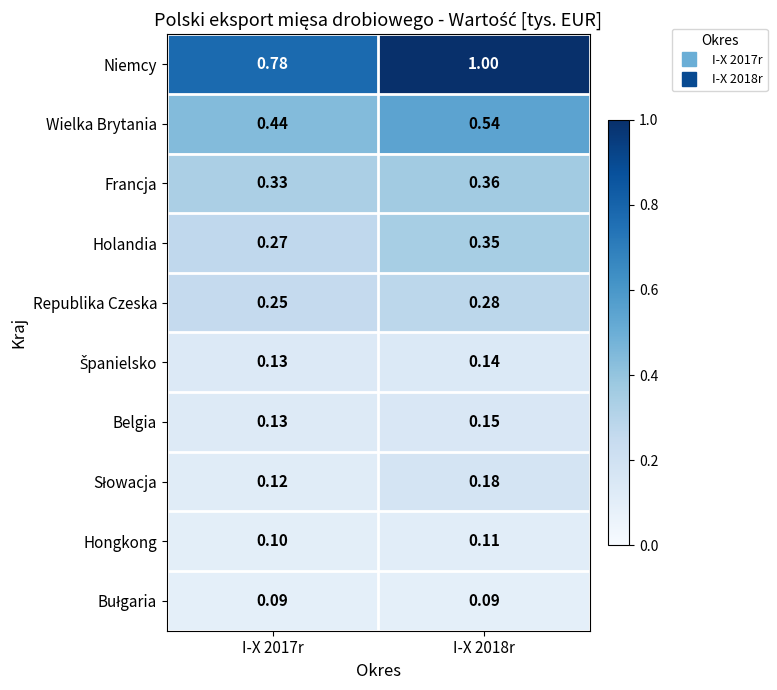

Which series changed the most between I-X 2017r and I-X 2018r?

Niemcy